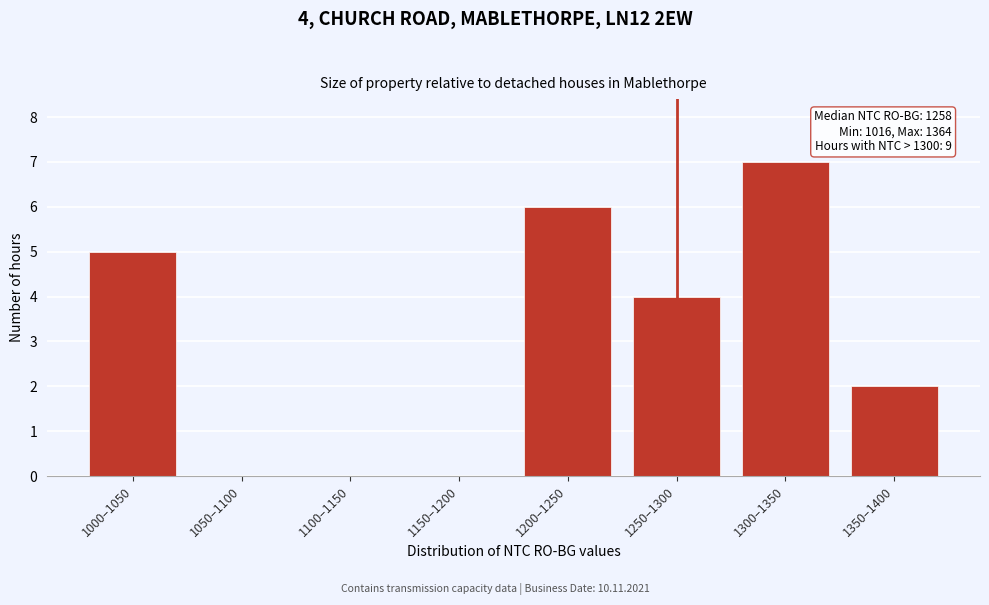

Reading left to right, list all the values displayed in this chart.

1000–1050=5	1050–1100=0	1100–1150=0	1150–1200=0	1200–1250=6	1250–1300=4	1300–1350=7	1350–1400=2